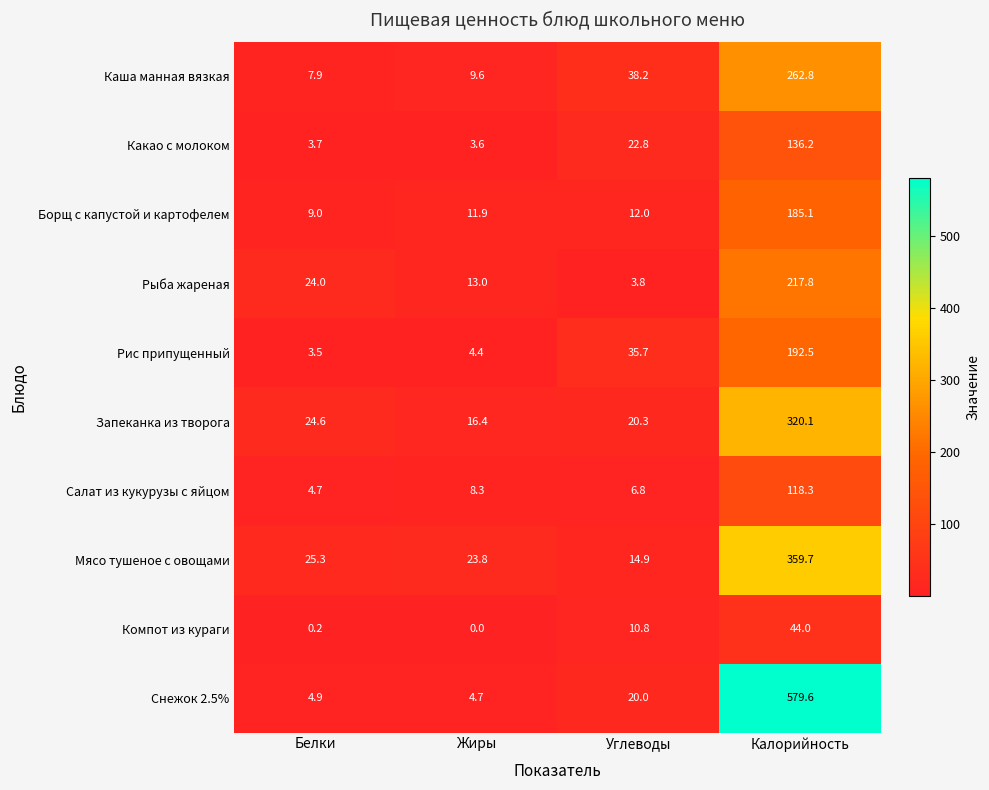

Between Белки and Калорийность, which series saw the biggest shift?

Снежок 2.5%